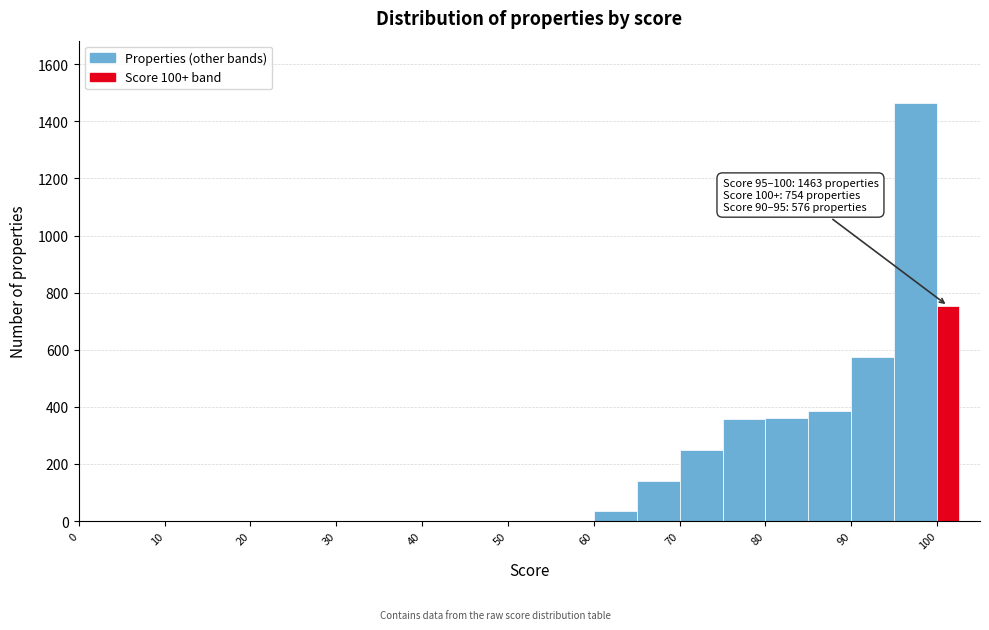

Read against the x-axis, roughly where is the centre of the tallest bar?

98